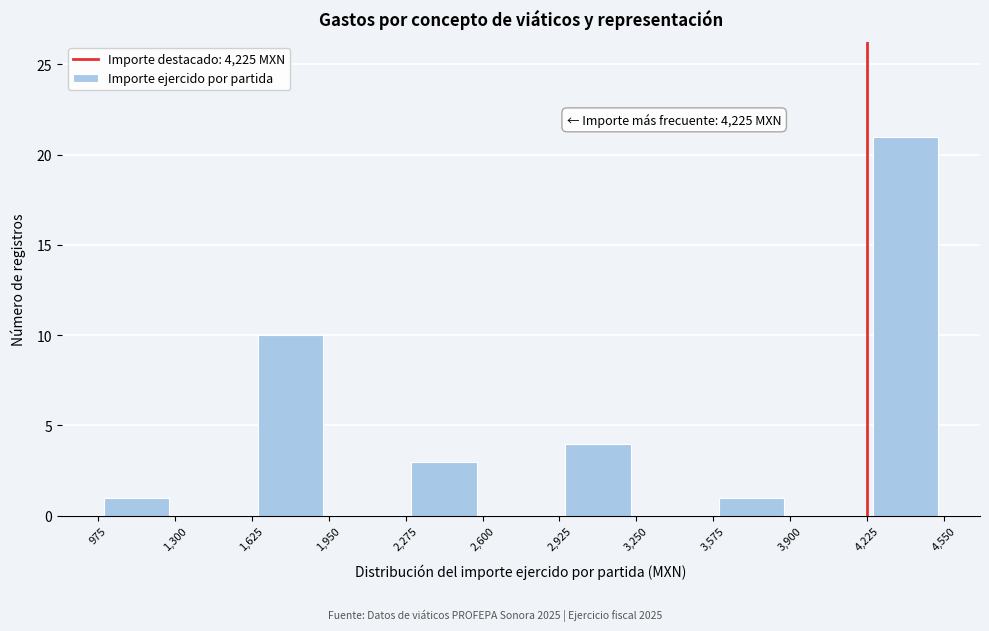

Which range on the x-axis has the tallest bar?

4,225 to 4,550